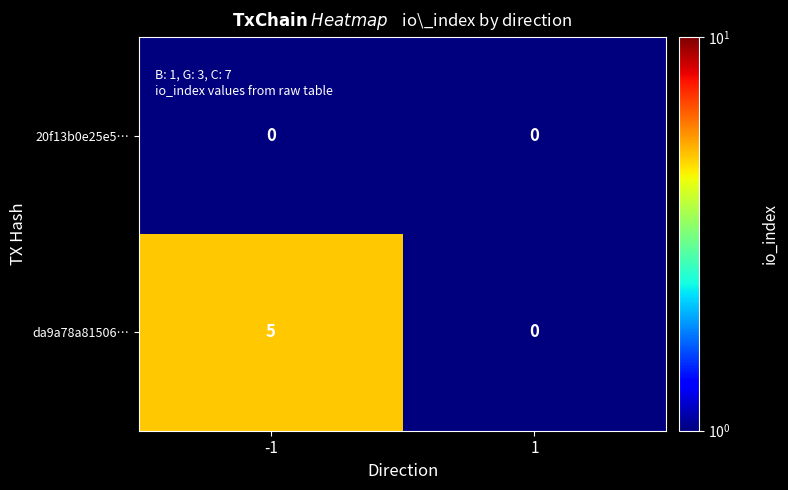

How many categories are shown in the chart?

2